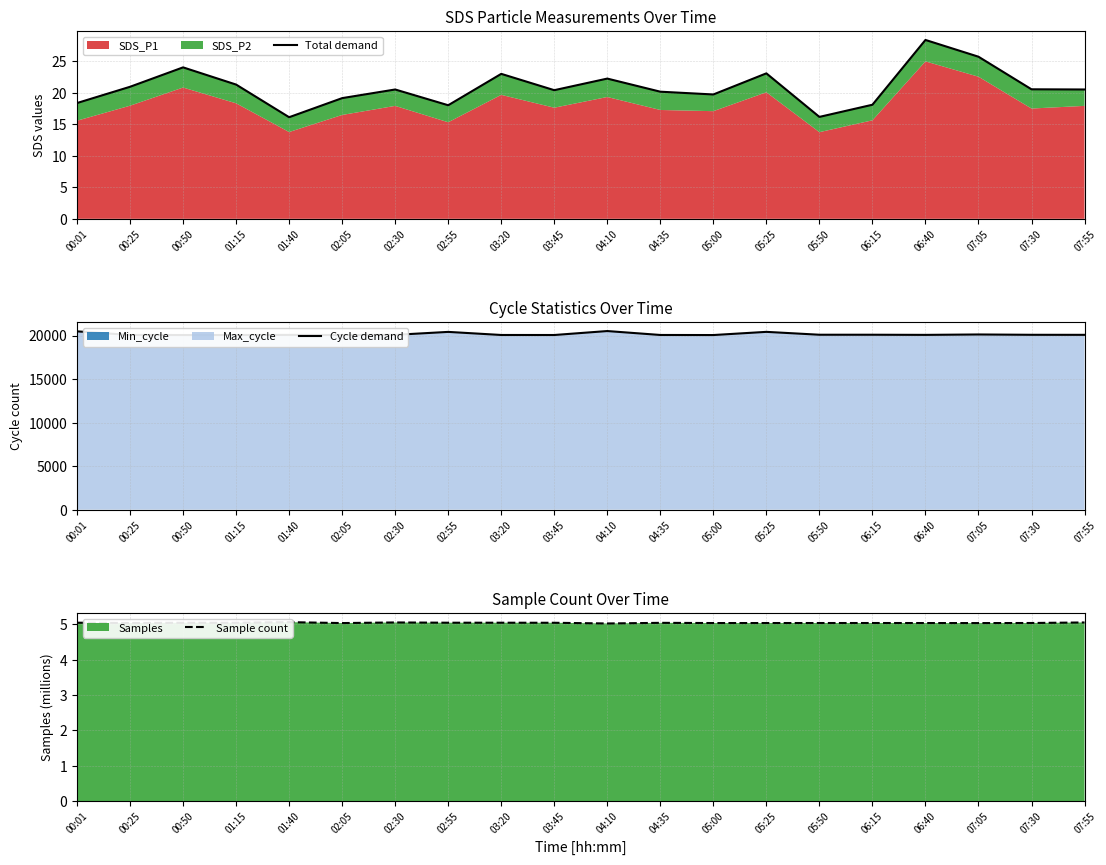

At which label does Total demand first exceed 20?

00:25